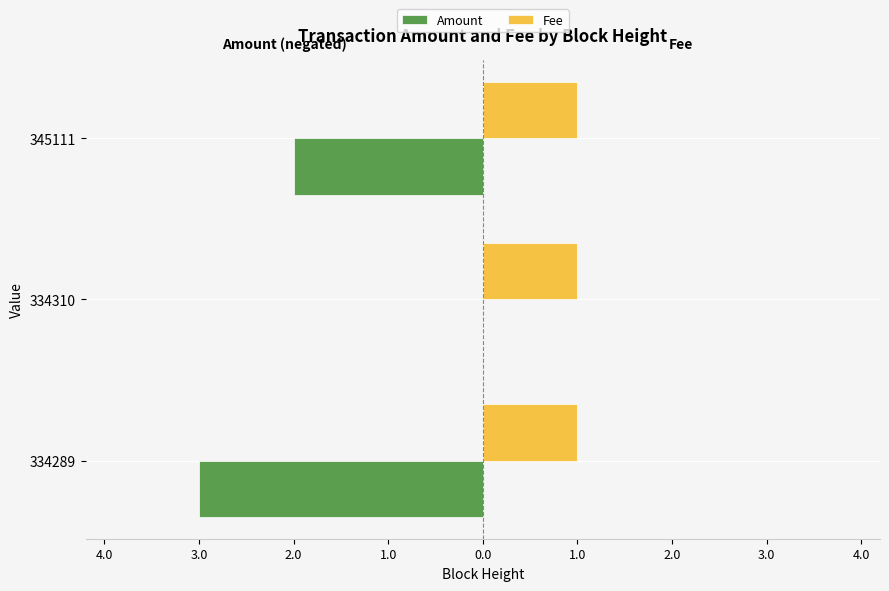

What are all the series names shown in the legend?

Amount, Fee